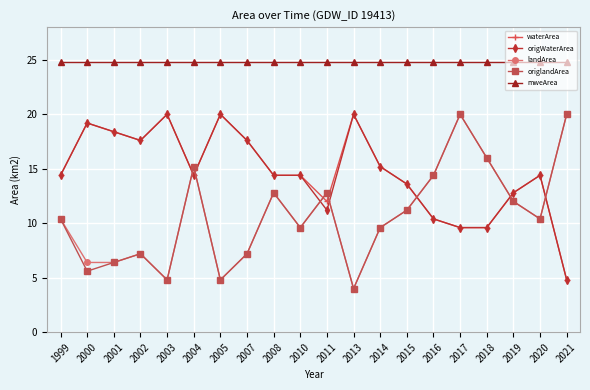

What is the total value across all series at 2020?

74.4